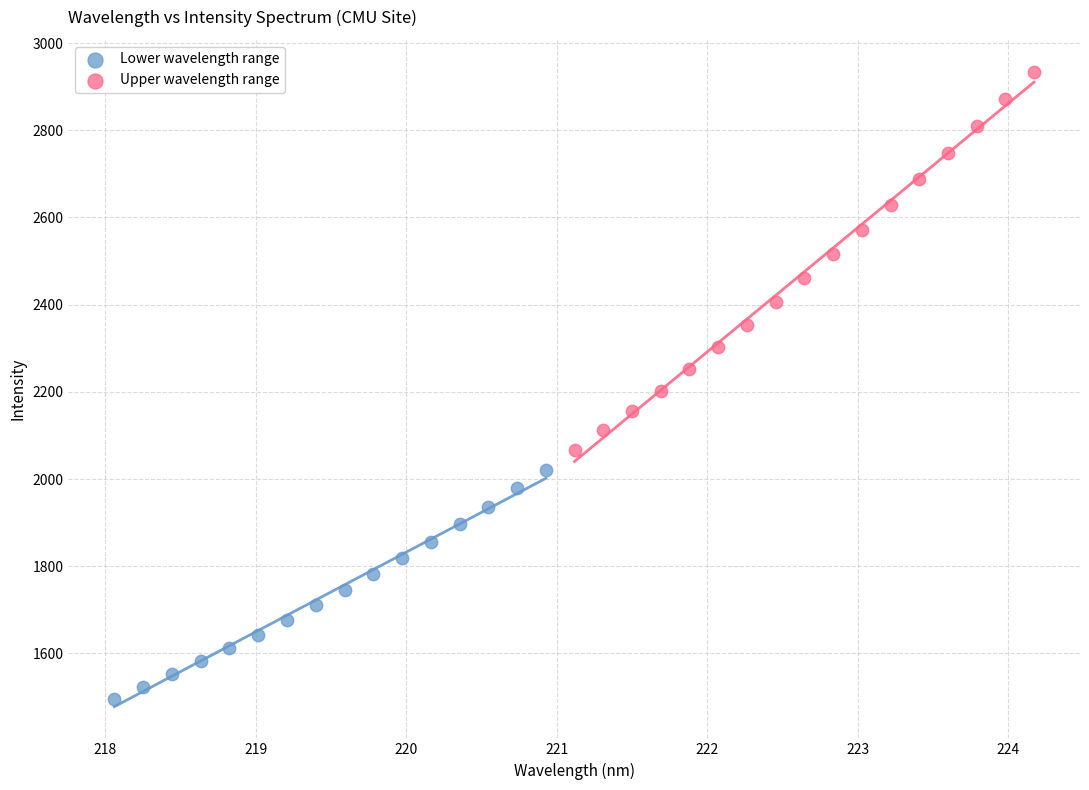

Which series reaches the maximum Y coordinate?

Upper wavelength range